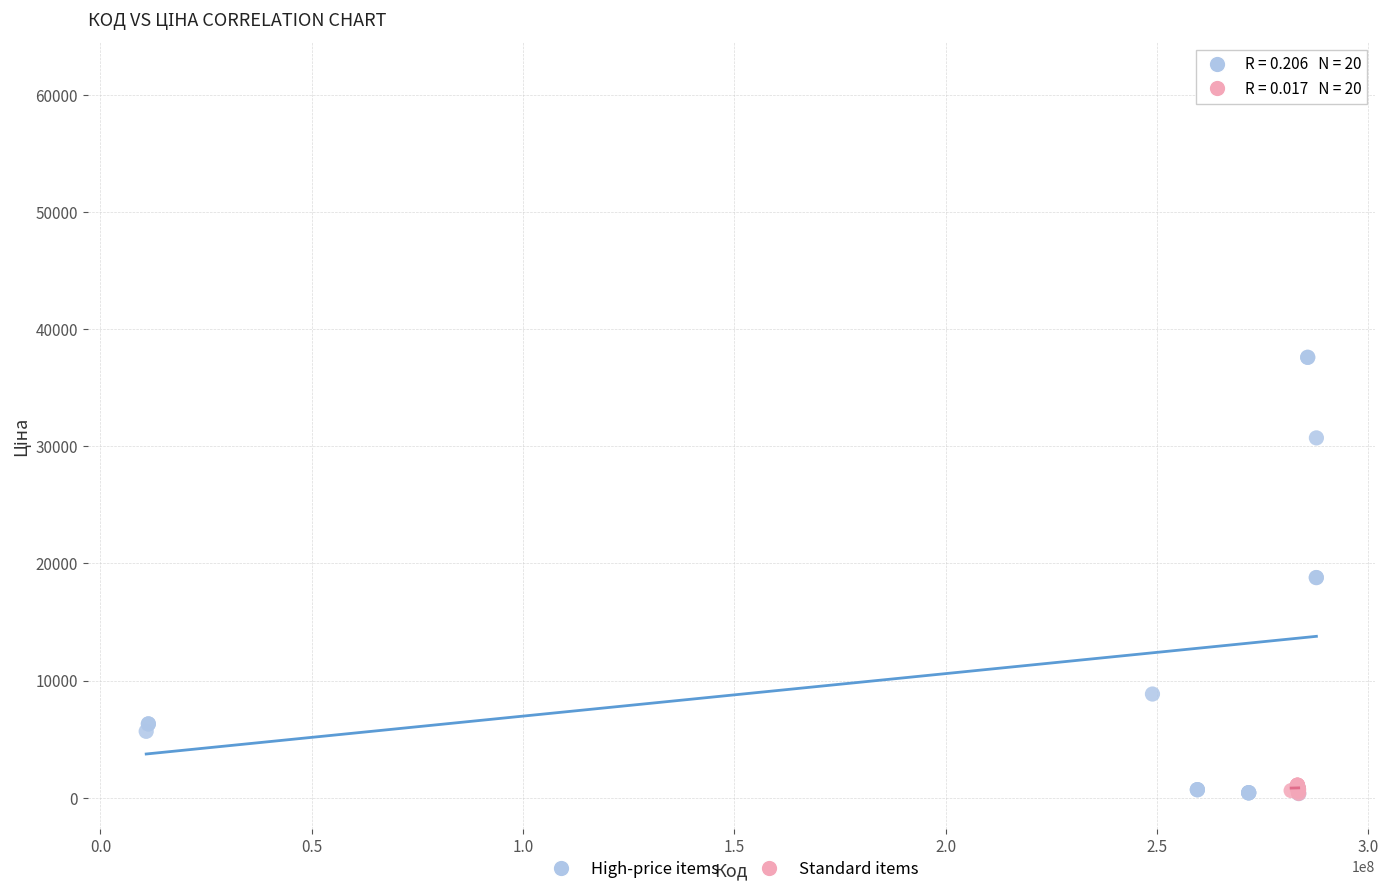

Which series has the largest Y range (max minus min)?

High-price items